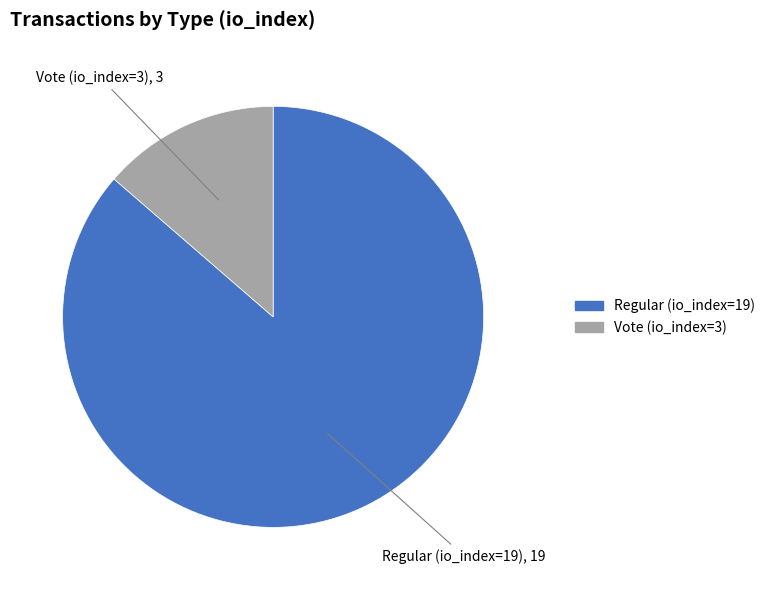

Is Regular (io_index=19) the majority of the pie?

Yes